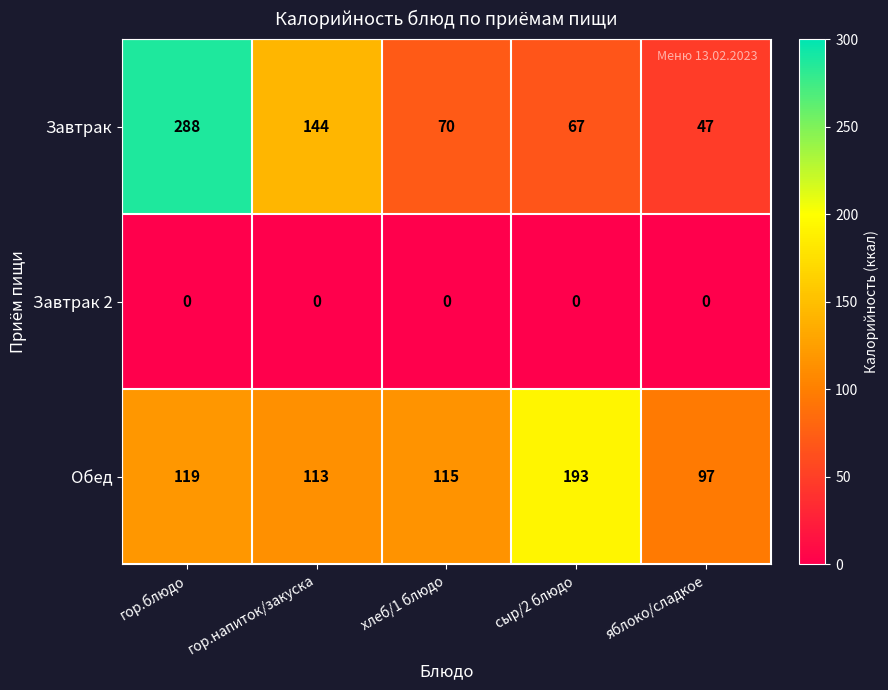

At which category is the sum across all series the highest?

гор.блюдо